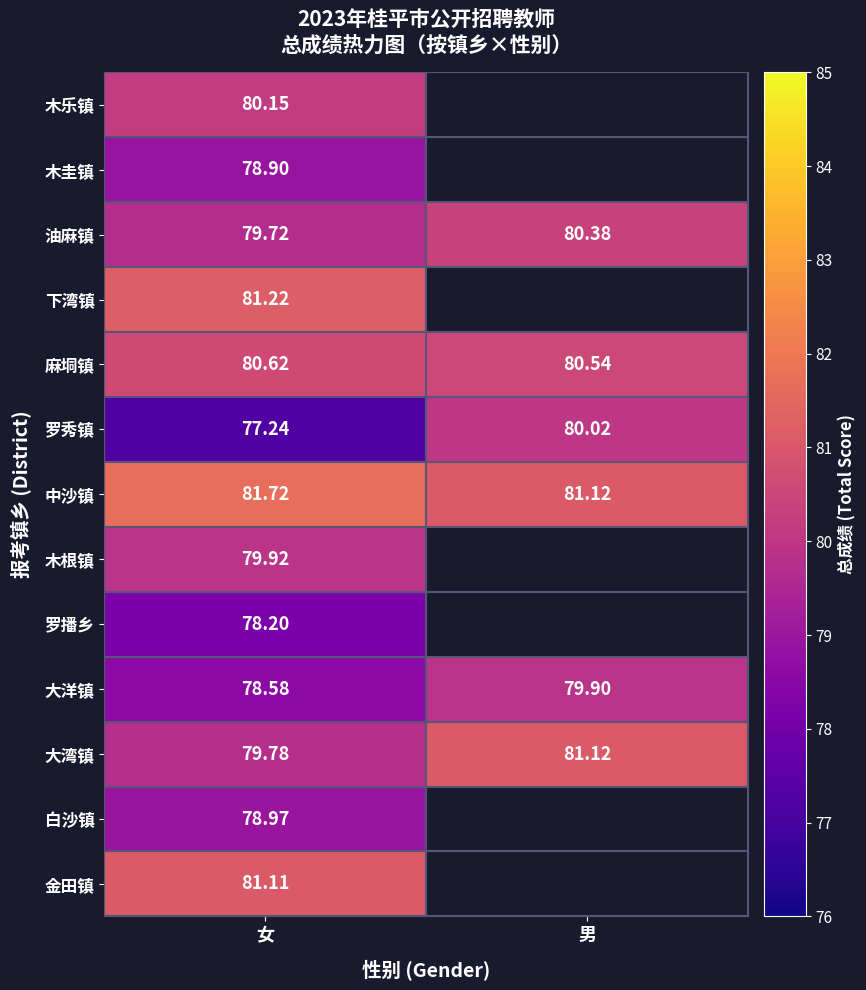

Where is 罗秀镇 nearest to the value 78?

女